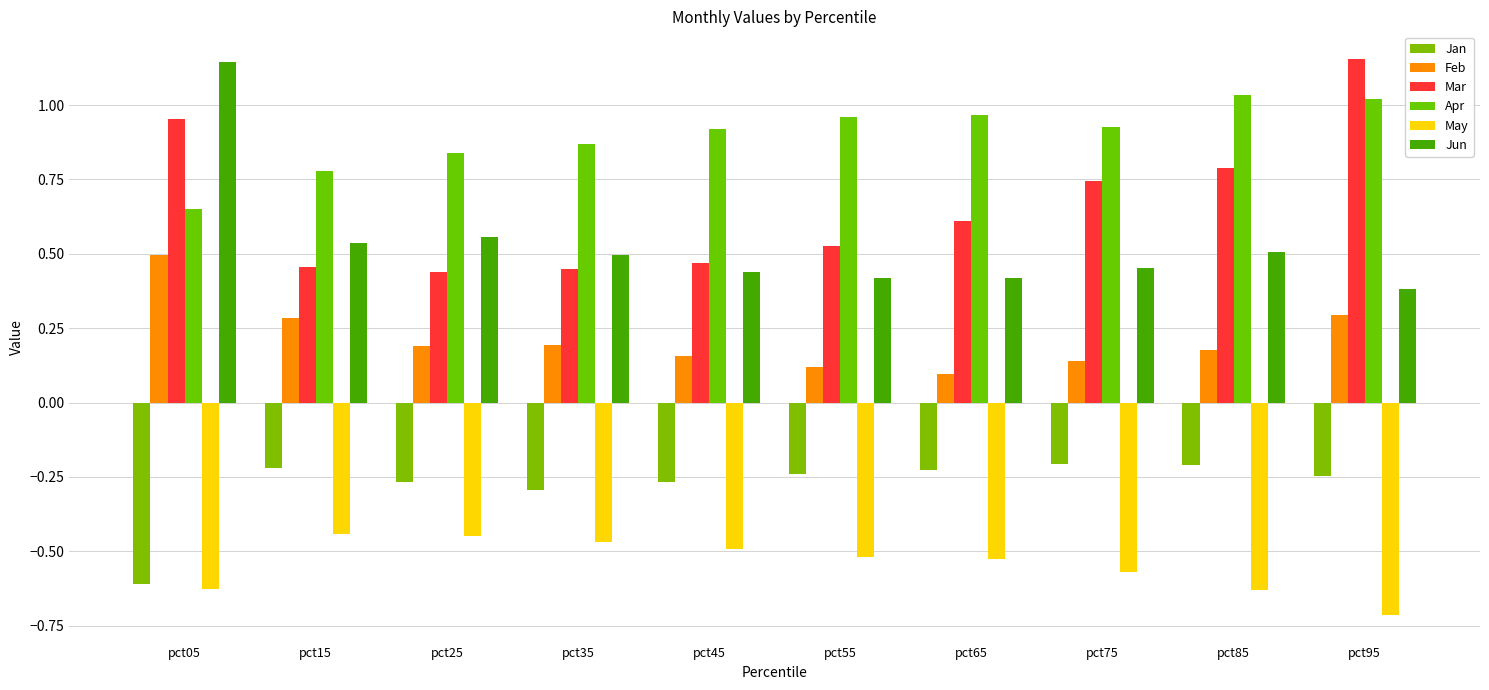

Reading left to right, list all the values displayed in this chart.

Jan: pct05=-0.6	pct15=-0.2	pct25=-0.3	pct35=-0.3	pct45=-0.3	pct55=-0.2	pct65=-0.2	pct75=-0.2	pct85=-0.2	pct95=-0.2
Feb: pct05=0.5	pct15=0.3	pct25=0.2	pct35=0.2	pct45=0.2	pct55=0.1	pct65=0.1	pct75=0.1	pct85=0.2	pct95=0.3
Mar: pct05=1.0	pct15=0.5	pct25=0.4	pct35=0.4	pct45=0.5	pct55=0.5	pct65=0.6	pct75=0.7	pct85=0.8	pct95=1.2
Apr: pct05=0.7	pct15=0.8	pct25=0.8	pct35=0.9	pct45=0.9	pct55=1.0	pct65=1.0	pct75=0.9	pct85=1.0	pct95=1.0
May: pct05=-0.6	pct15=-0.4	pct25=-0.4	pct35=-0.5	pct45=-0.5	pct55=-0.5	pct65=-0.5	pct75=-0.6	pct85=-0.6	pct95=-0.7
Jun: pct05=1.1	pct15=0.5	pct25=0.6	pct35=0.5	pct45=0.4	pct55=0.4	pct65=0.4	pct75=0.5	pct85=0.5	pct95=0.4